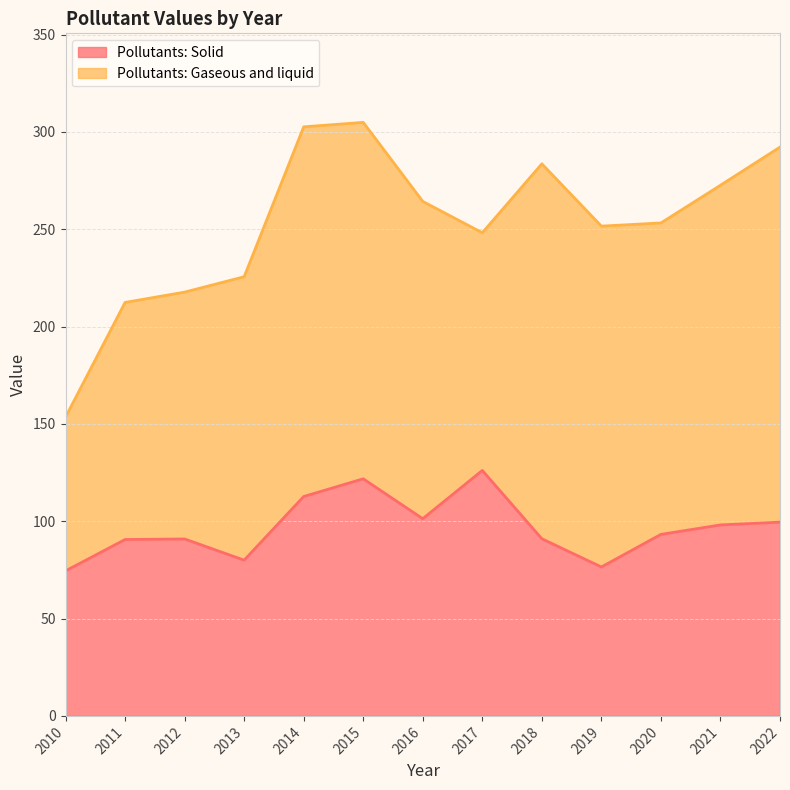

Read the value at 2019.

76.5